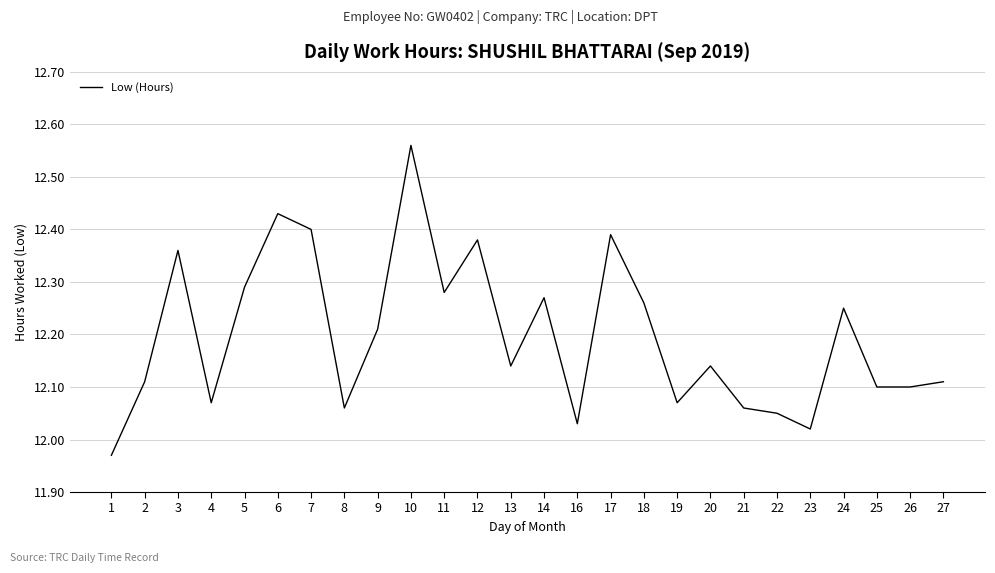

The chart shows a value of 16.0 at 23. True or false?

False